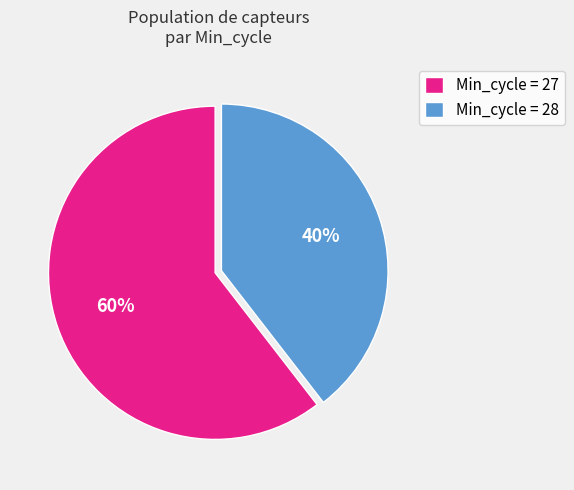

To the nearest percent, what percentage of the pie is Min_cycle = 27?

60%